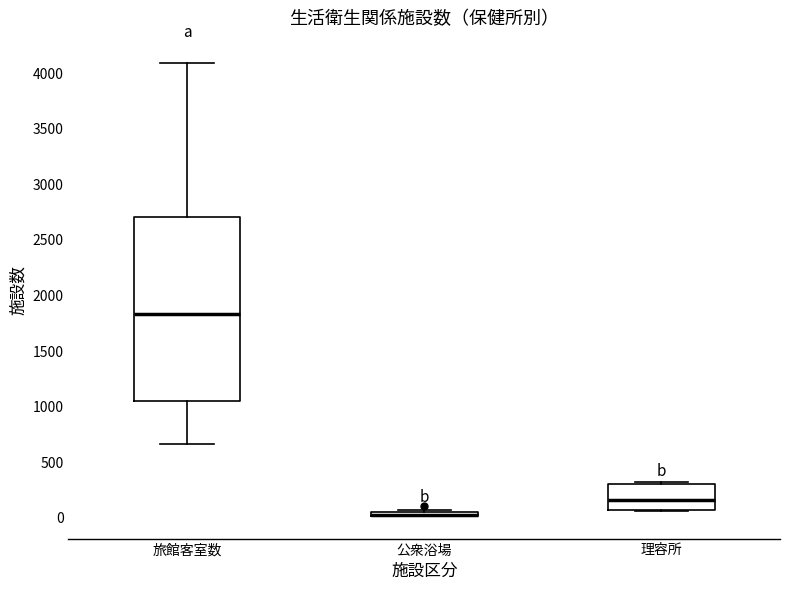

Where is the upper edge of the box for 旅館客室数 on the y-axis? The values are not printed on the chart, so give them approximately, as read against the axis.

2700